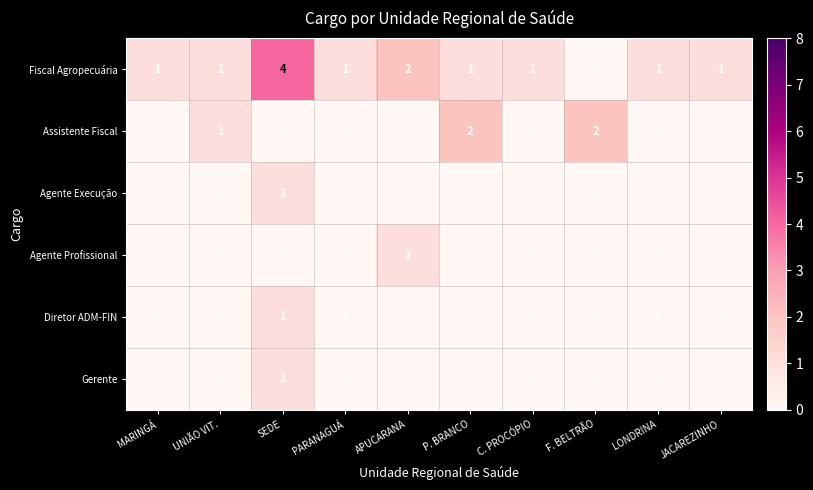

The value of Agente Profissional at PARANAGUÁ is 0. True or false?

True